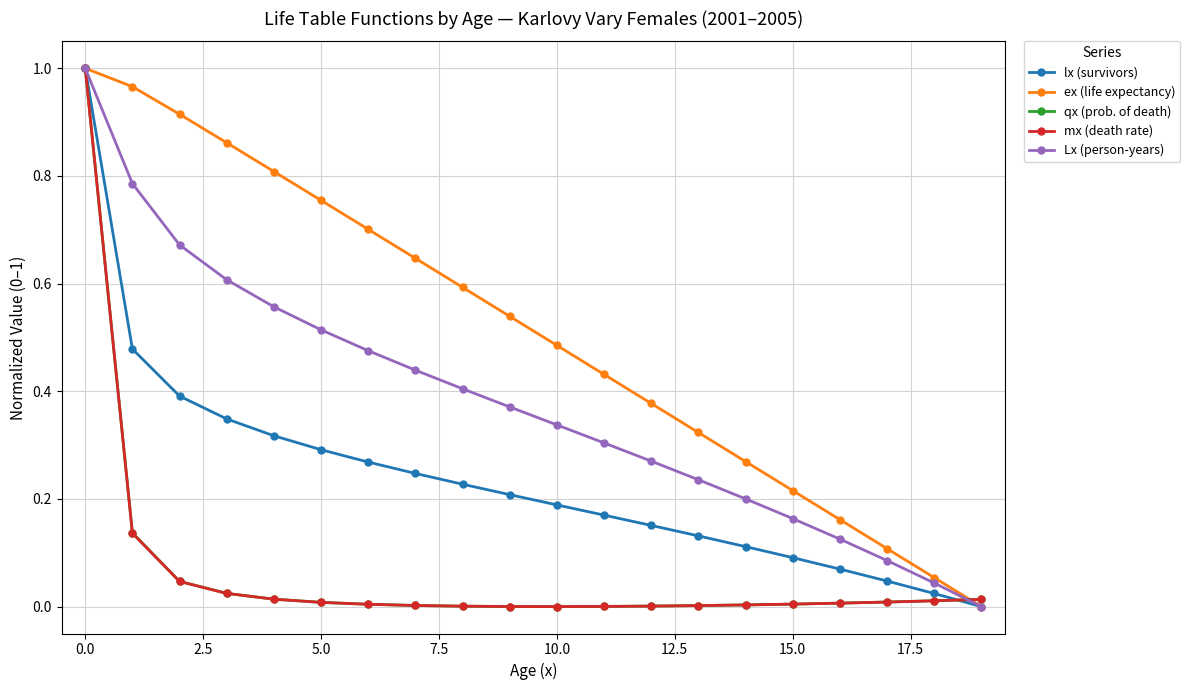

Which series has the largest total across all categories?

ex (life expectancy)